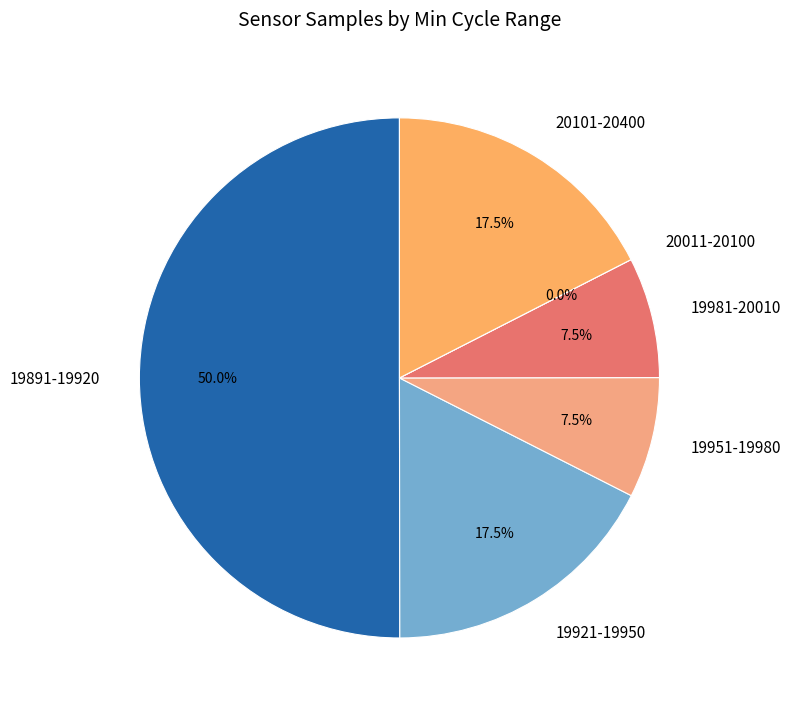

Do 22 and 4 together represent more than half of the pie?

No